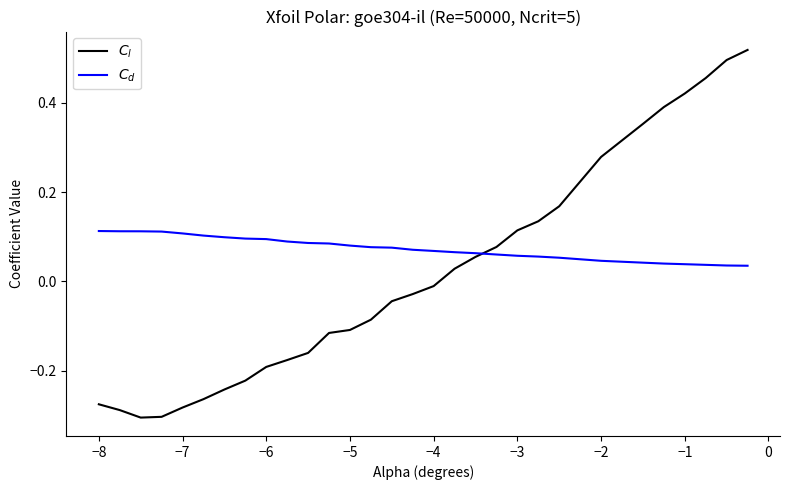

At how many categories does at least one series exceed 0?

30